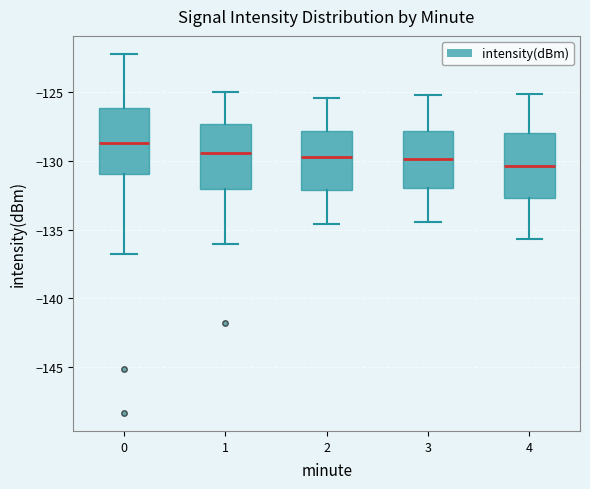

Which box has the highest median line?

0